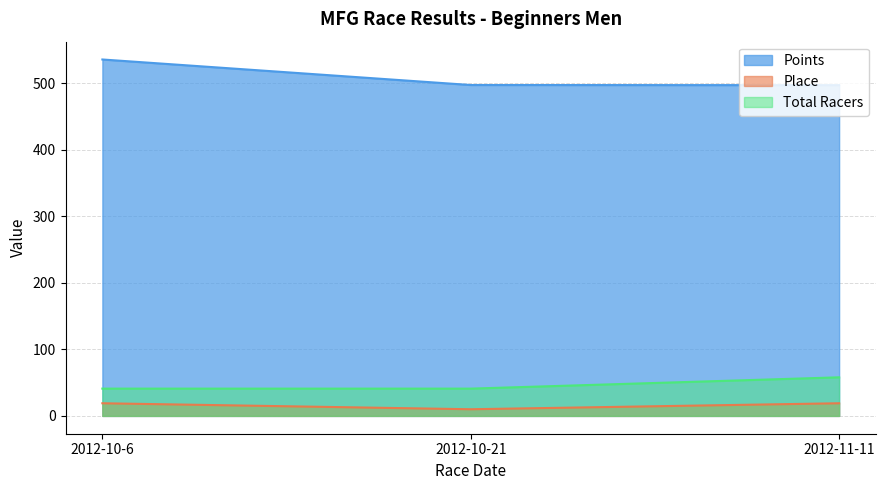

How many values in the Place series are below 19?

1